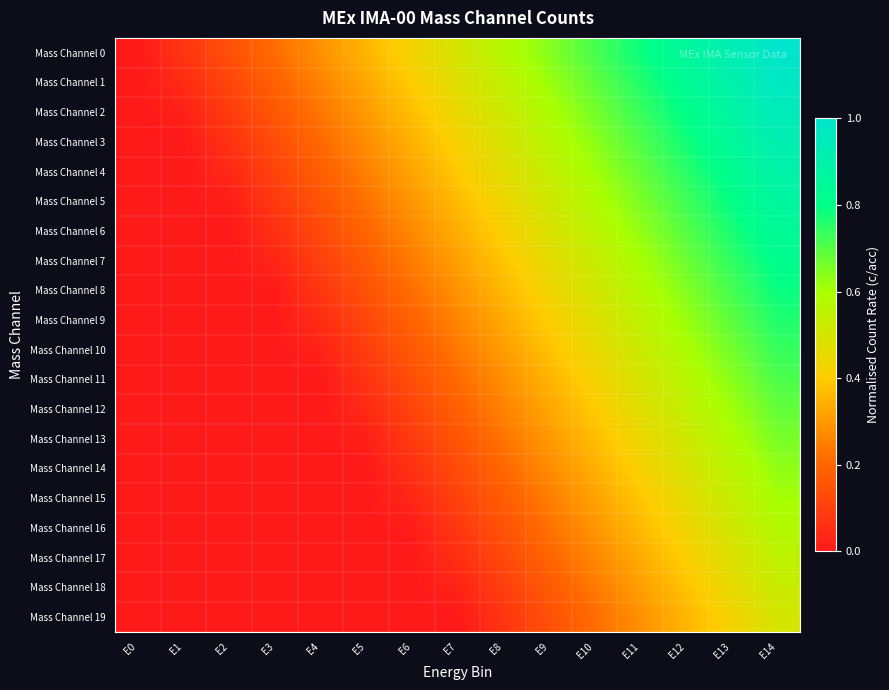

List the series in order of their peak value, lowest first.

Mass Channel 19, Mass Channel 18, Mass Channel 17, Mass Channel 16, Mass Channel 15, Mass Channel 14, Mass Channel 13, Mass Channel 12, Mass Channel 11, Mass Channel 10, Mass Channel 9, Mass Channel 8, Mass Channel 7, Mass Channel 6, Mass Channel 5, Mass Channel 4, Mass Channel 3, Mass Channel 2, Mass Channel 1, Mass Channel 0